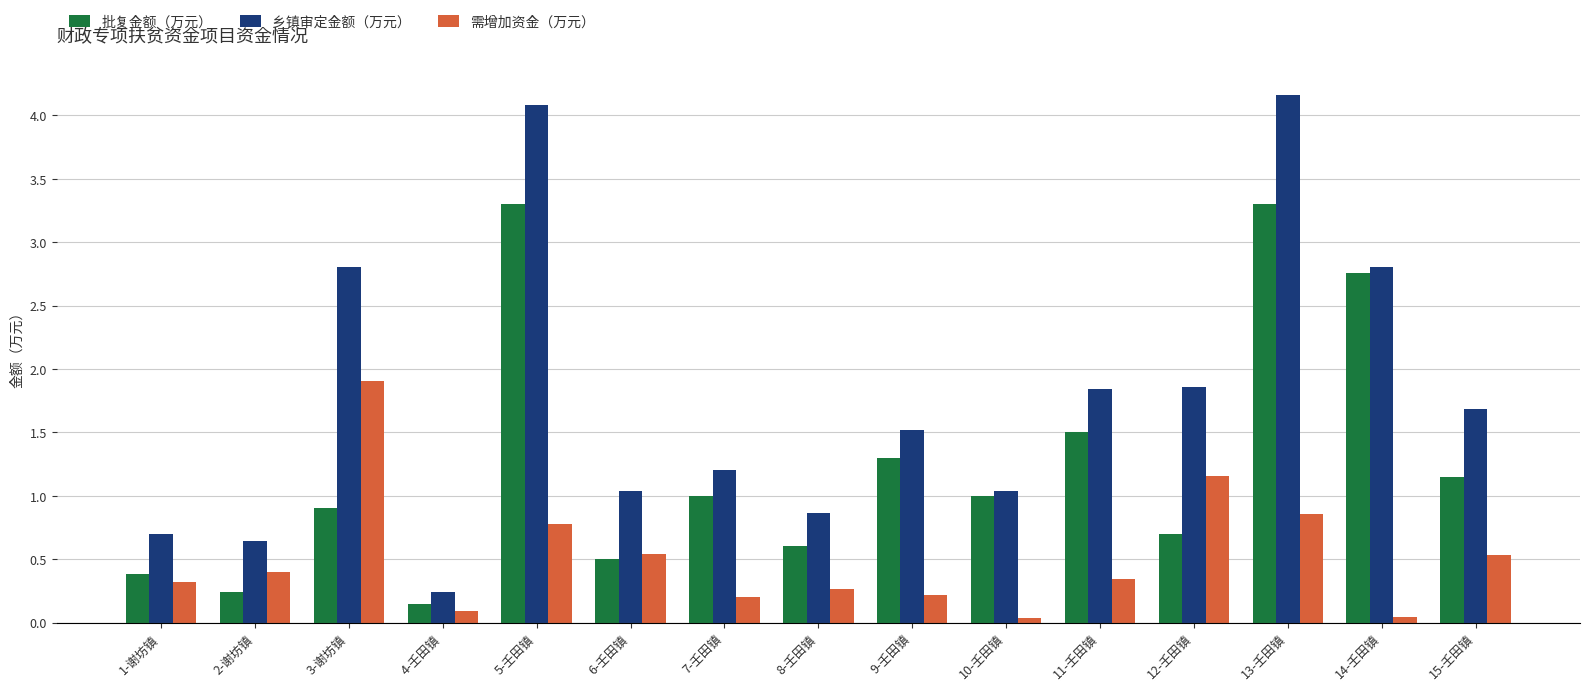

Which series has the widest spread of values?

乡镇审定金额（万元）